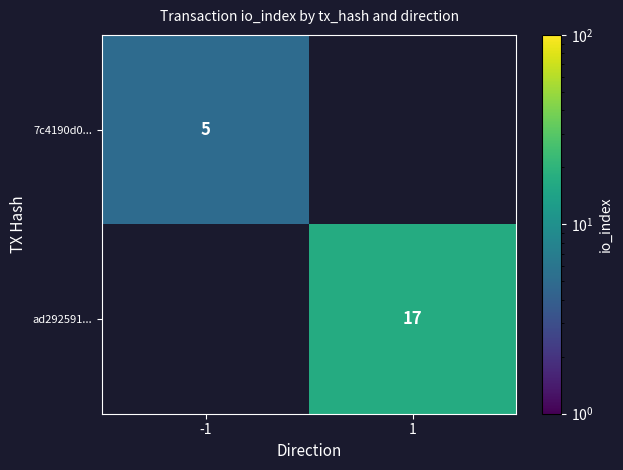

The value of 7c4190d0... at -1 is 5. True or false?

True